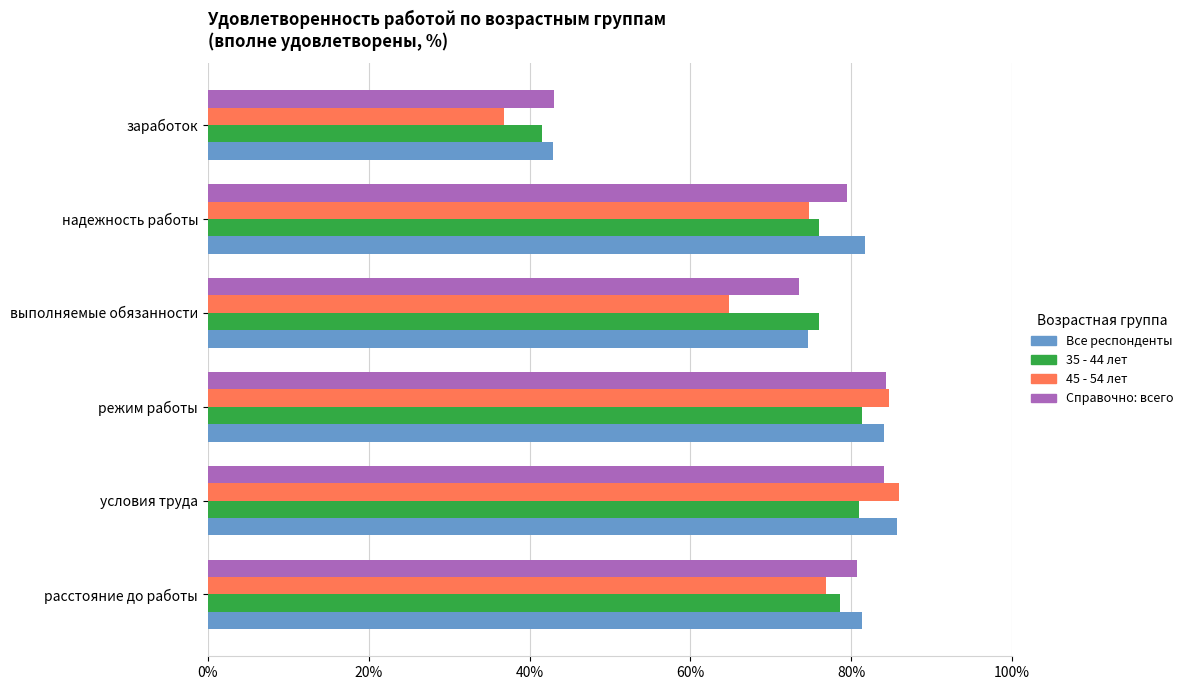

At how many categories does at least one series exceed 53?

5